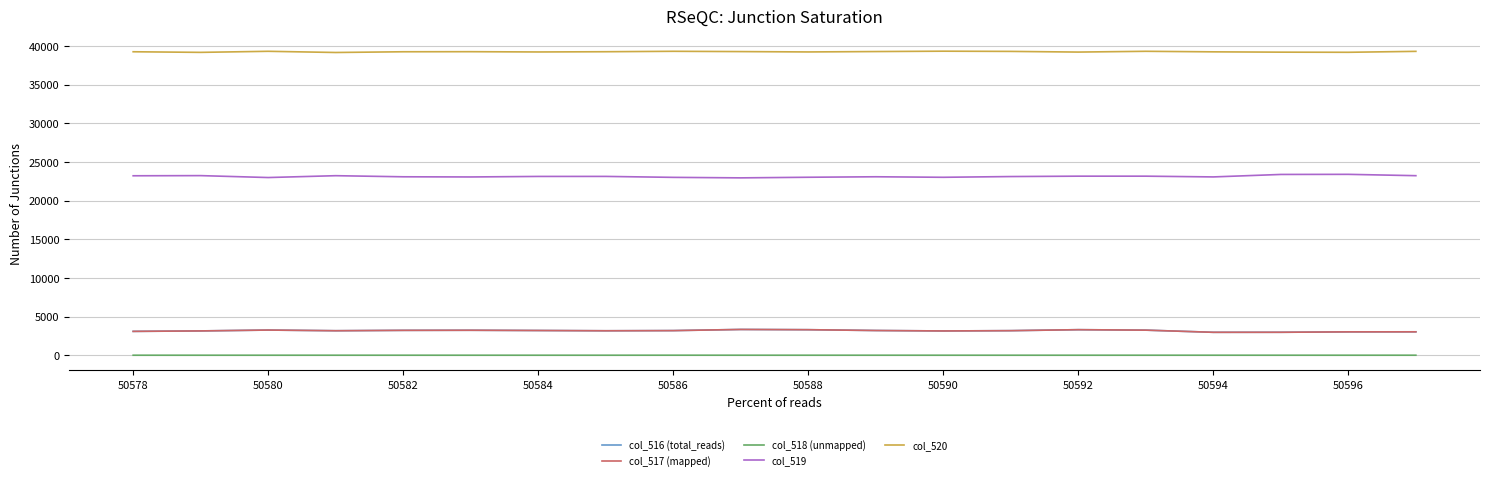

What is the greatest value displayed?

39317